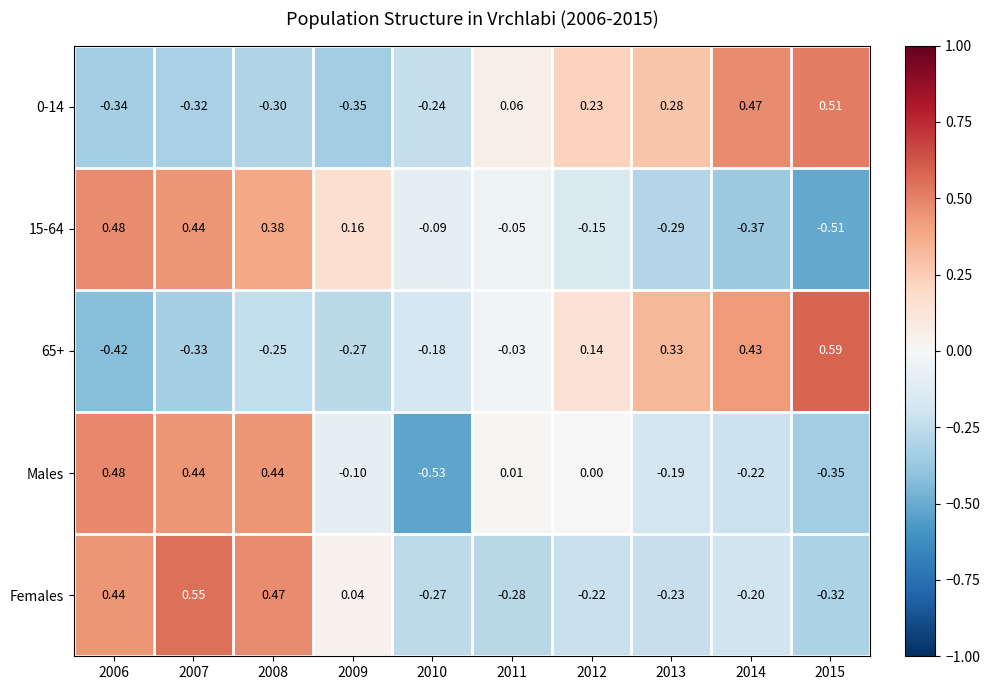

Between 2008 and 2012, which series saw the biggest shift?

Females